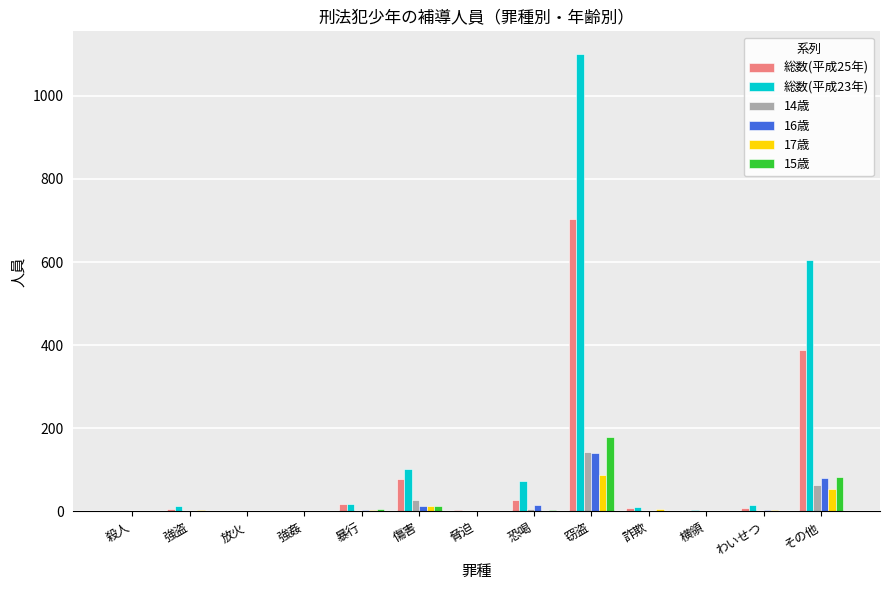

What is the total value across all series at 窃盗?

2353